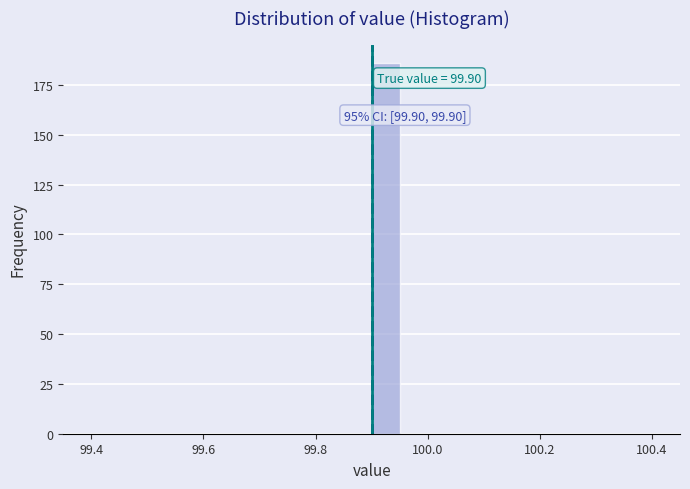

Read against the x-axis, roughly where is the centre of the tallest bar?

99.92